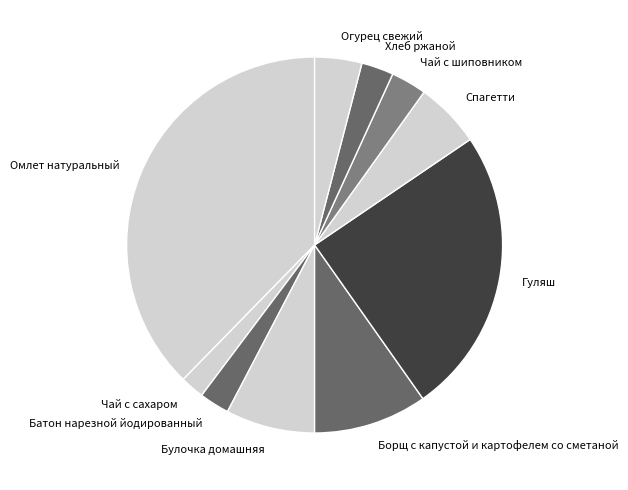

Is the sum of Гуляш and Хлеб ржаной greater than half?

No